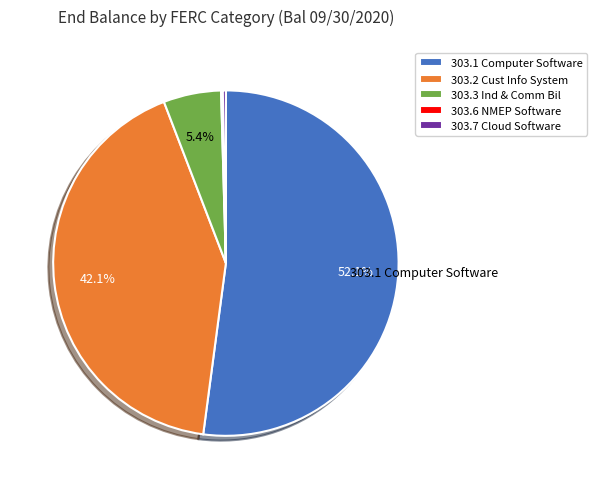

What is the largest slice in the pie chart?

303.1 Computer Software